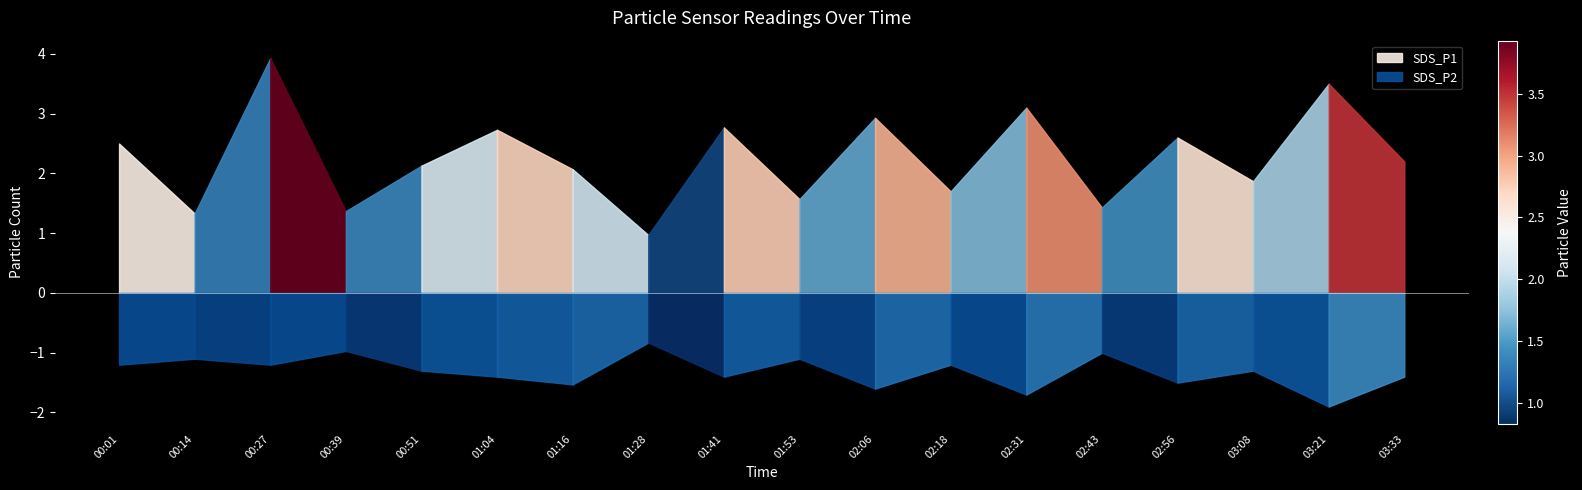

How many values in the SDS_P2 series are below 1?

2